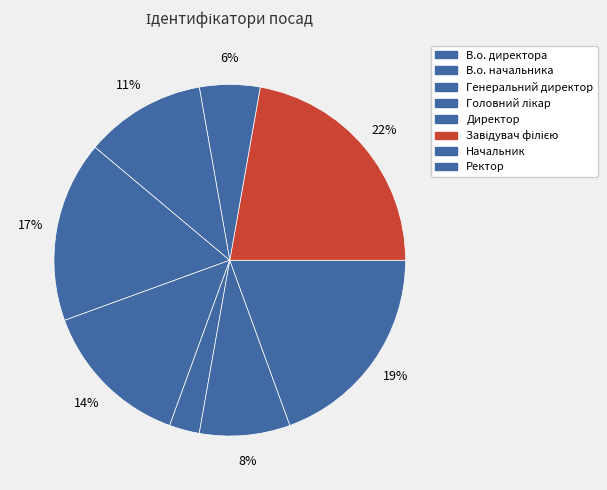

Is it true that Директор is 11% of the pie?

False